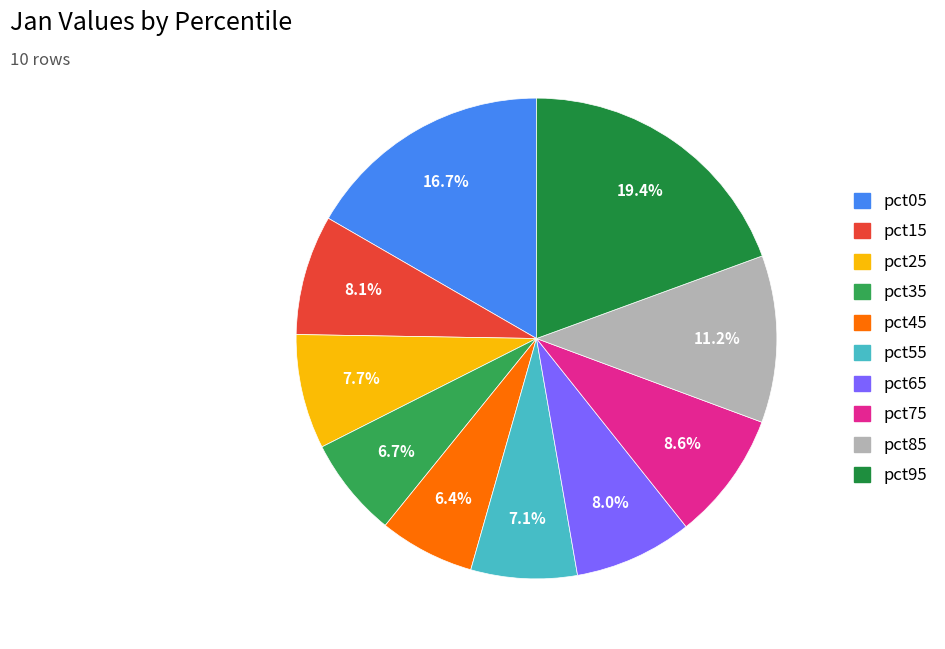

To the nearest percent, what is the combined percentage of pct25 and pct05?

24%